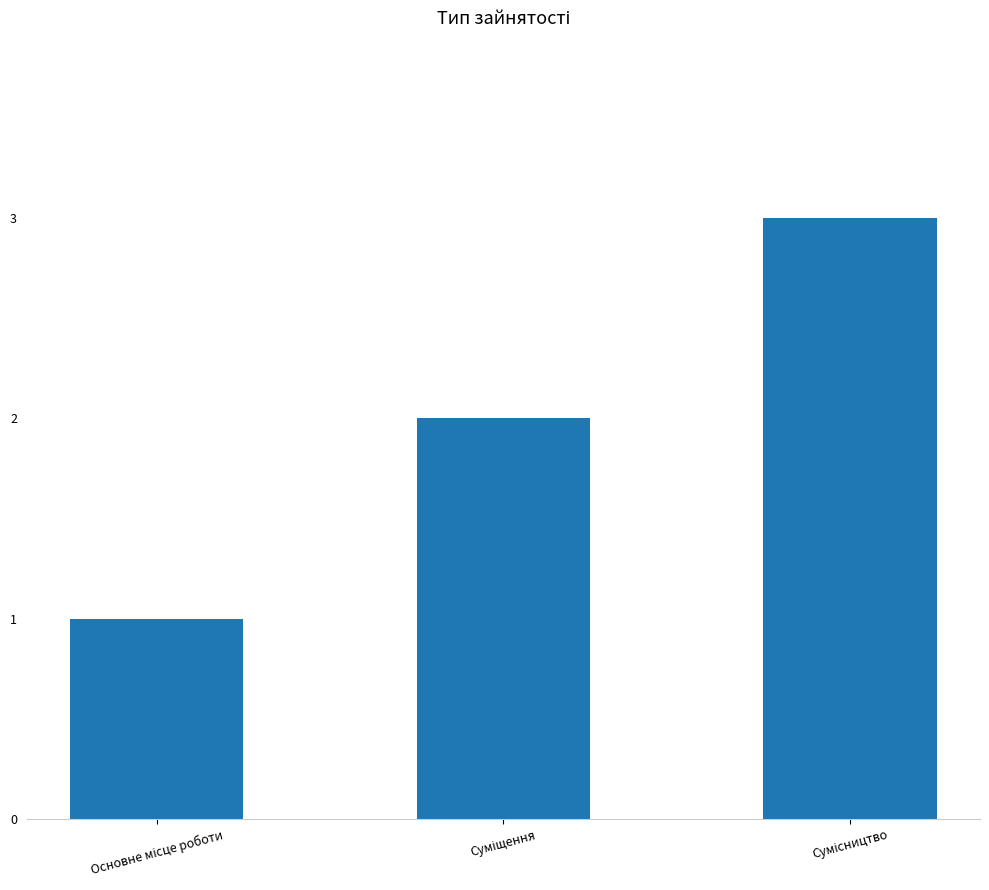

What is the greatest value displayed?

3